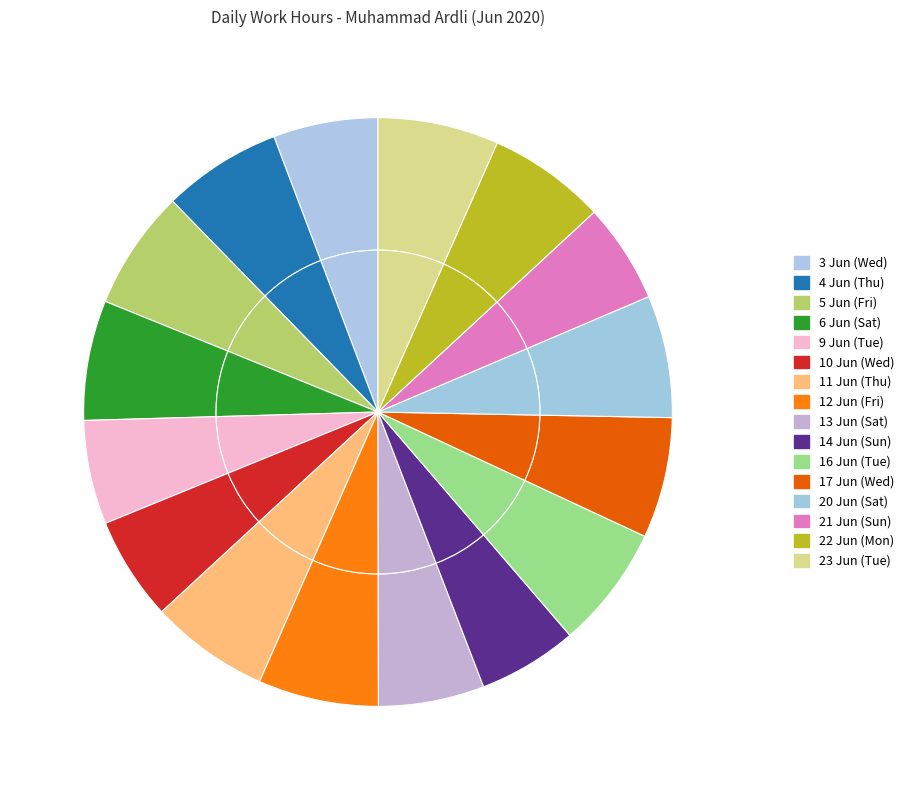

Does 23 Jun (Tue) represent more than half of the total?

No